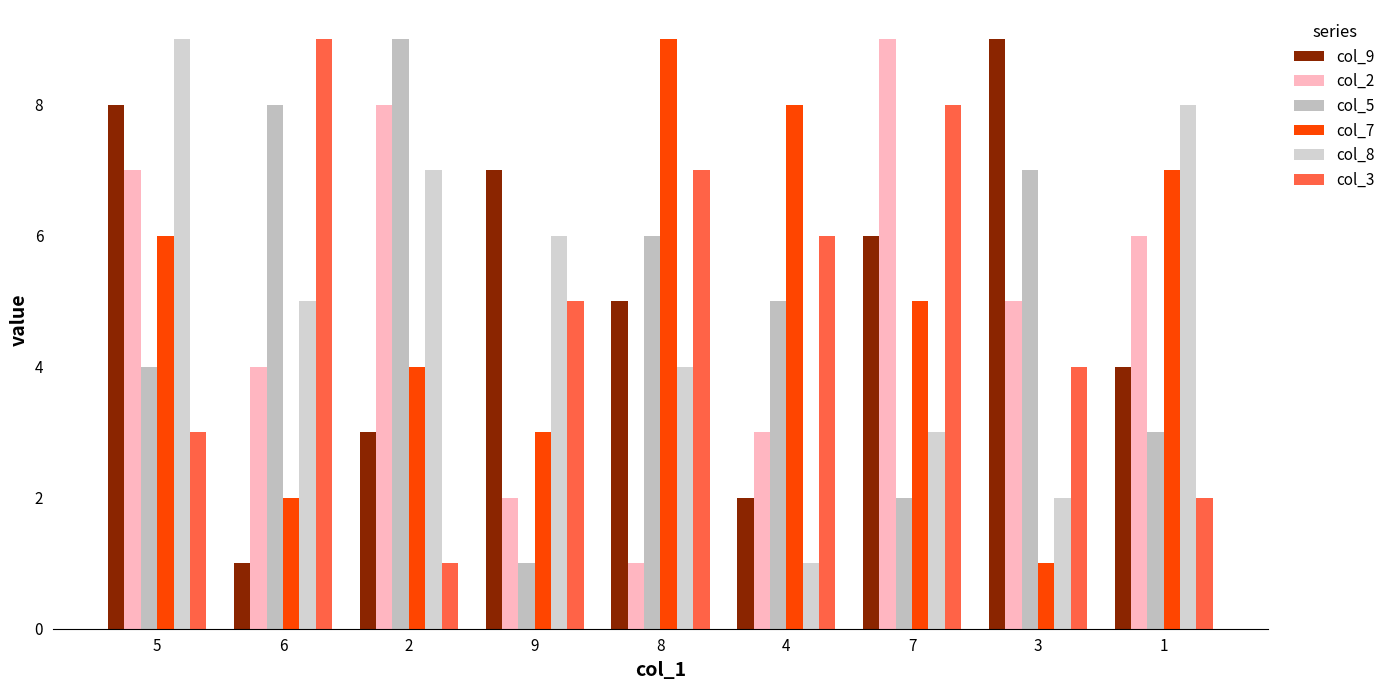

Rank the series by their maximum value, from highest to lowest.

col_9, col_2, col_5, col_7, col_8, col_3